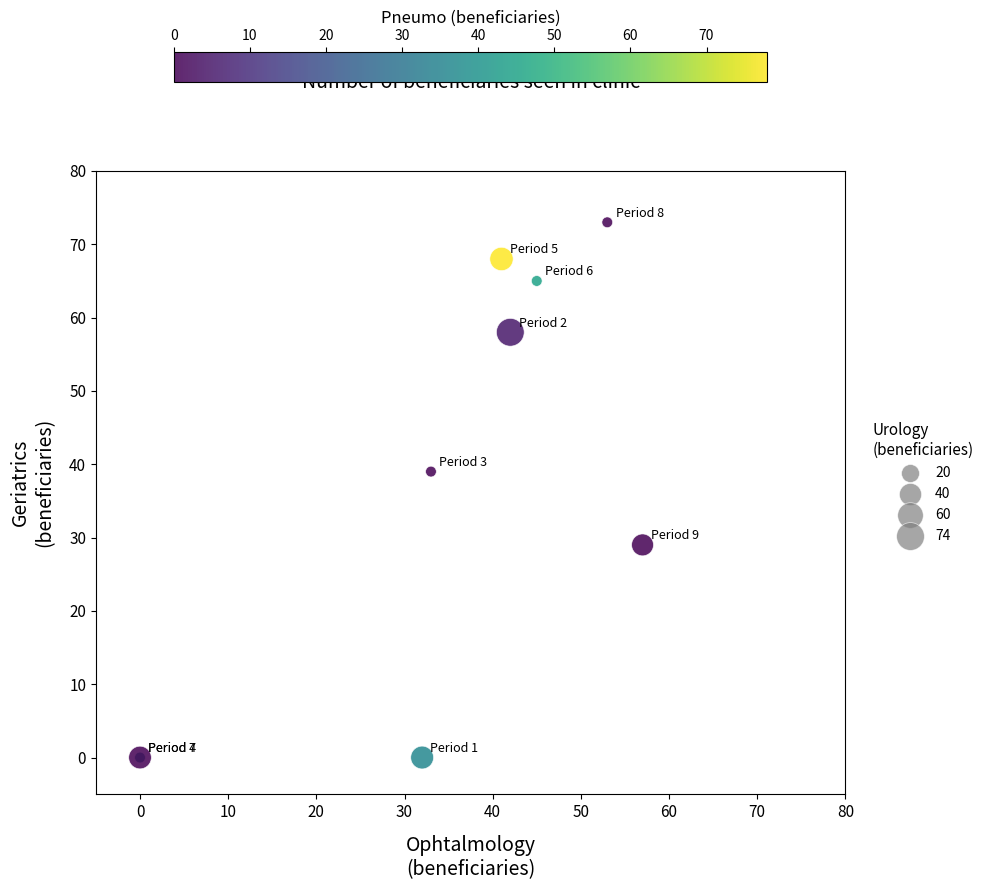

What Y value in the scatter plot is closest to 36?

39